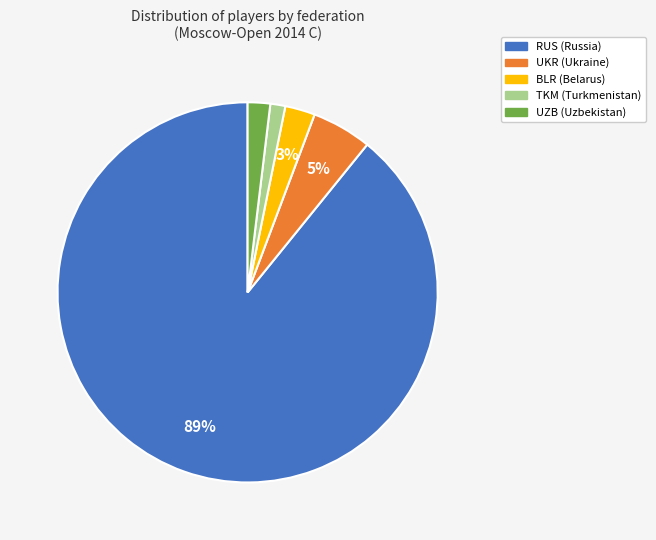

What percentage is the RUS slice, to the nearest percent?

89%